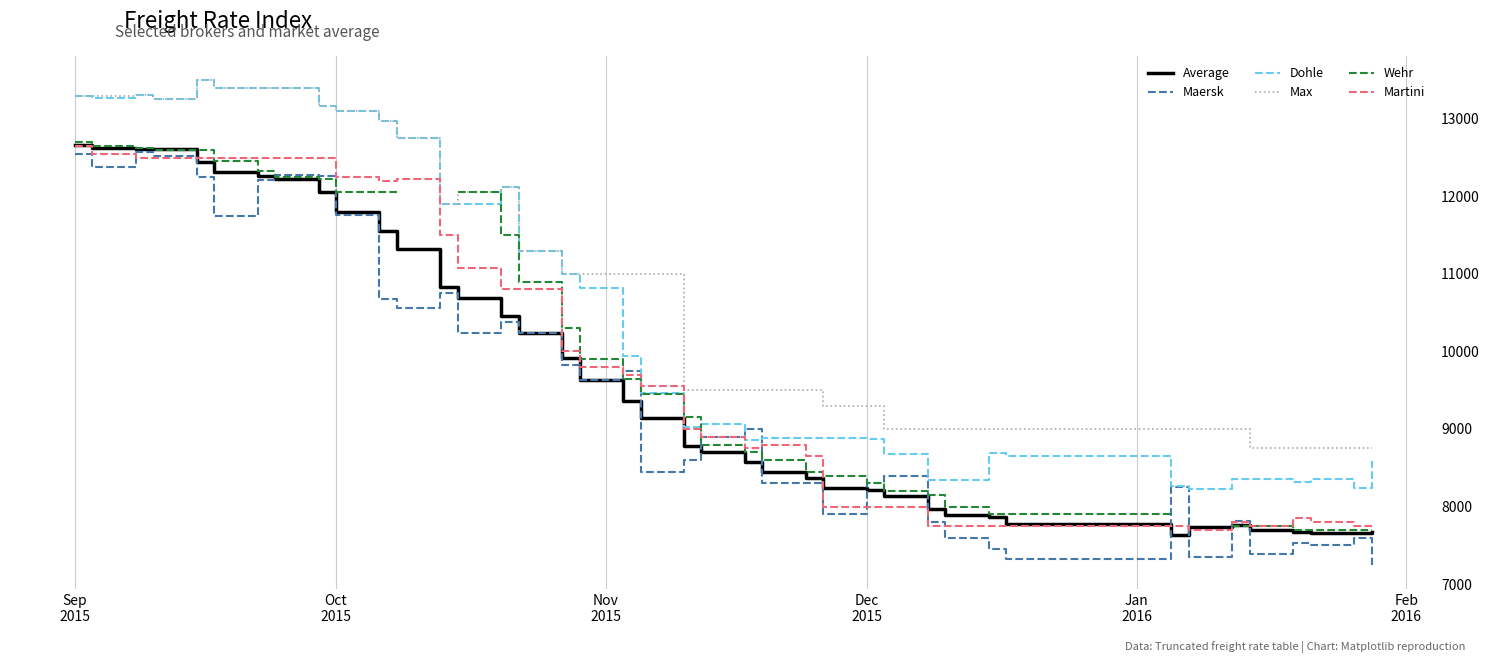

What is the difference between the maximum and minimum values in the Martini series?

4950